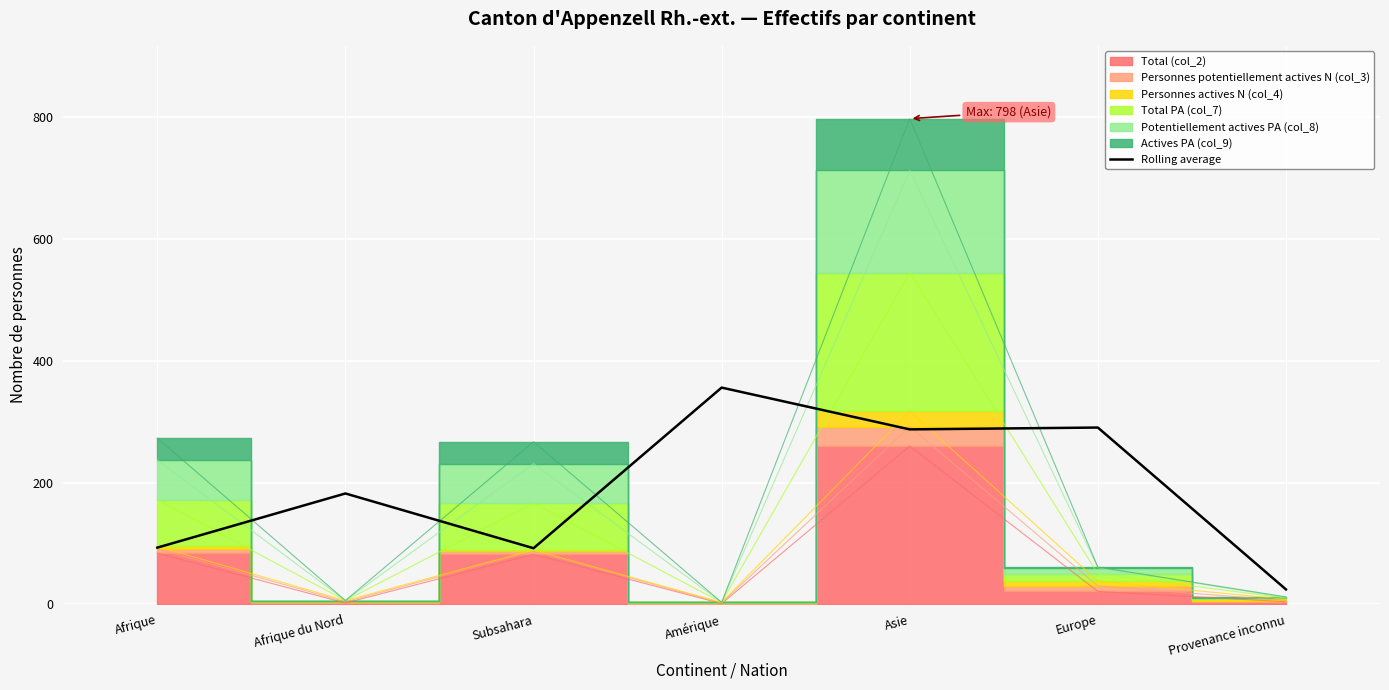

True or false: Rolling average has a value of 93.0 at Afrique.

True